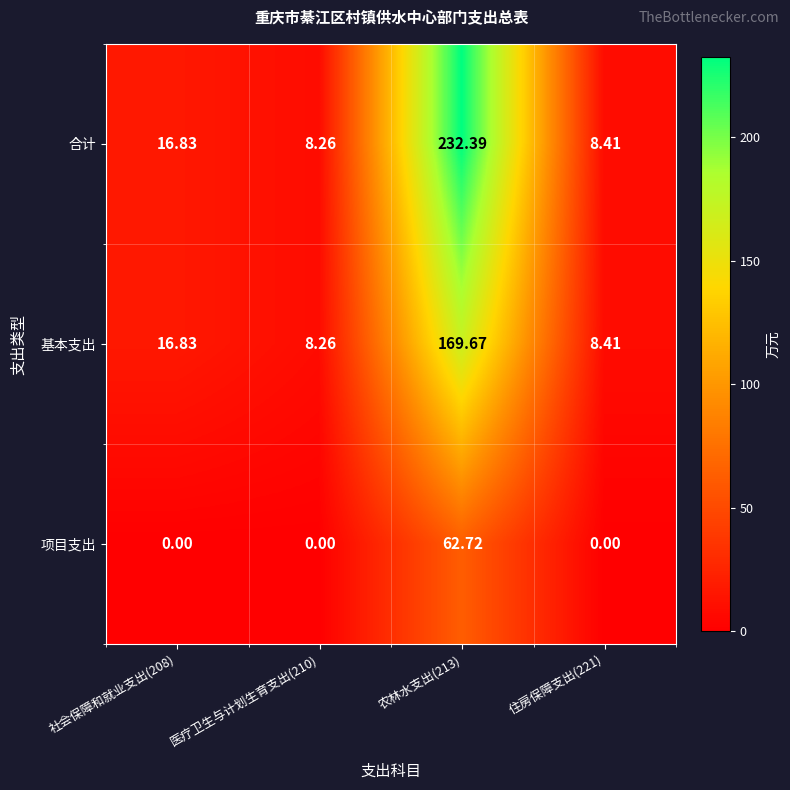

What is the total value across all series at 医疗卫生与计划生育支出(210)?

16.5